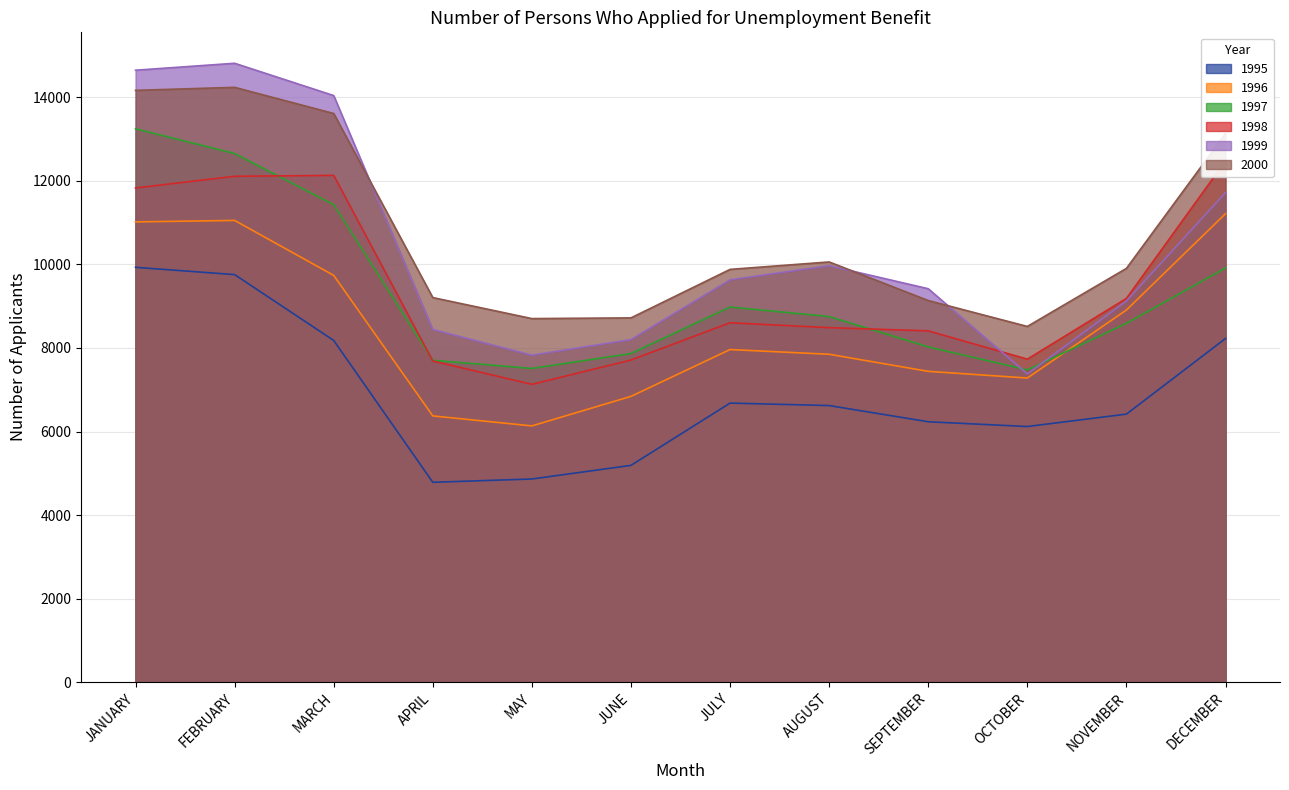

Which series has the largest total across all categories?

2000